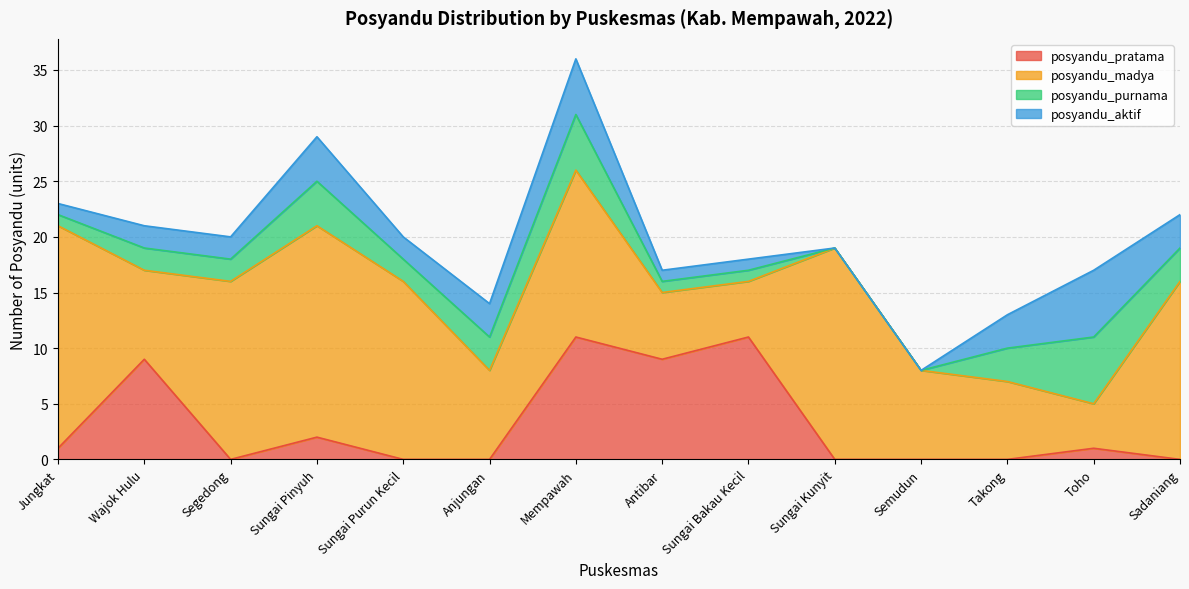

What is the total value across all series at Toho?

17